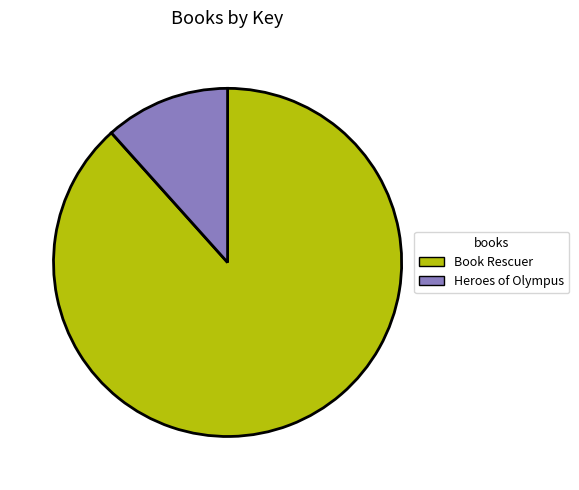

Rank the categories by value from highest to lowest.

Book Rescuer, Heroes of Olympus